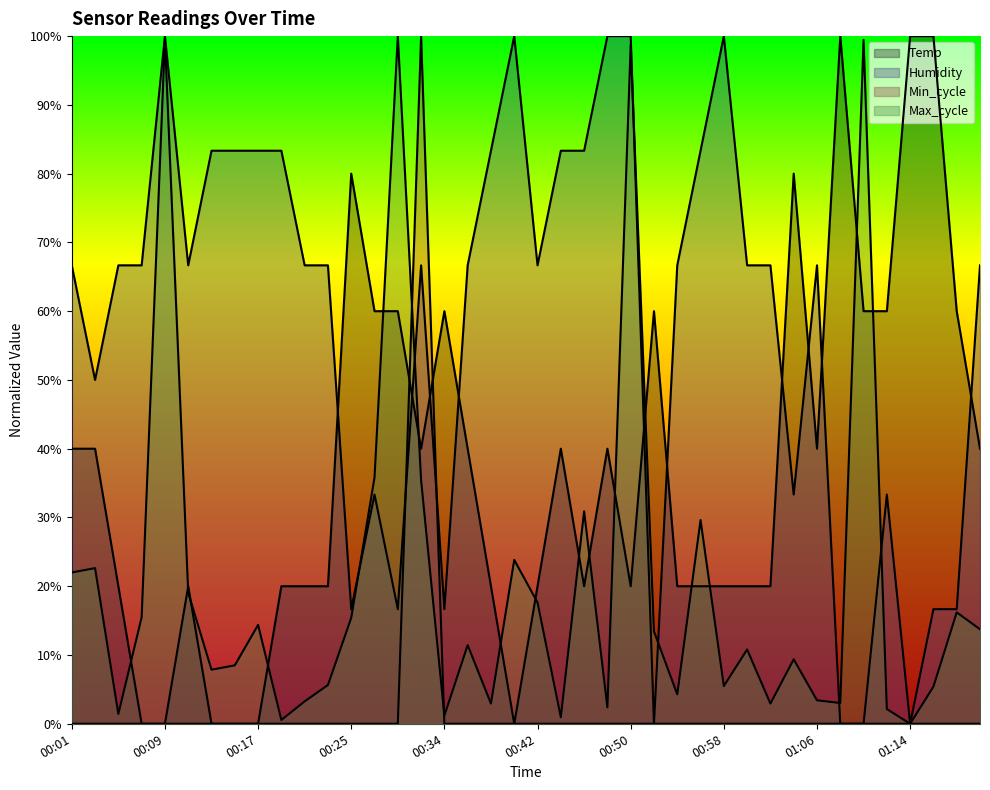

What is the highest value of the Min_cycle series?

1.0